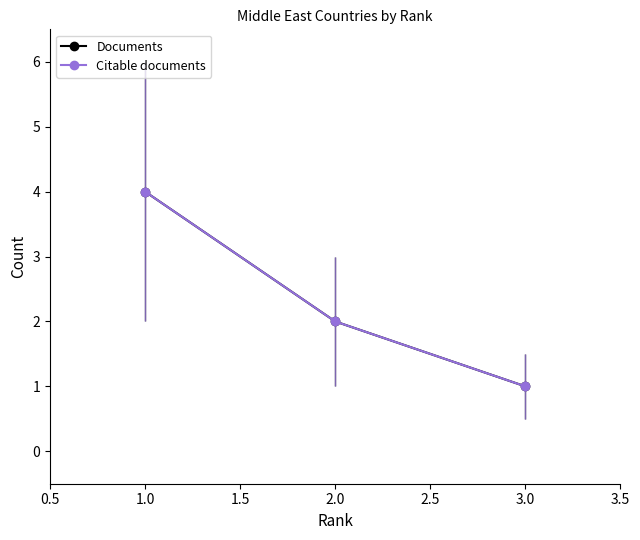

What is the sum of the Citable documents values at 2.0 and 1.0?

6